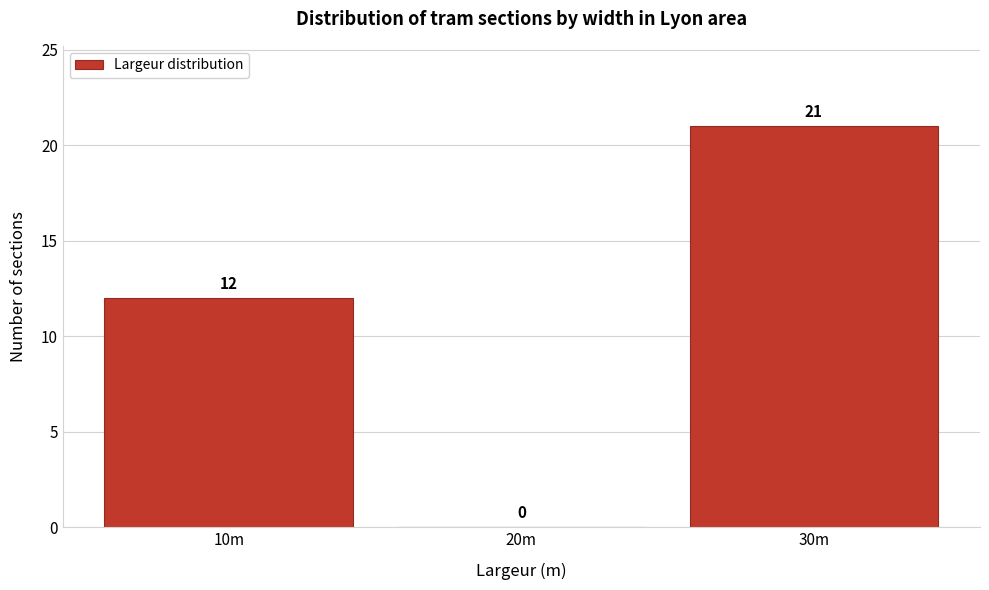

Reading left to right, transcribe all the data shown in this chart.

10m=12	20m=0	30m=21